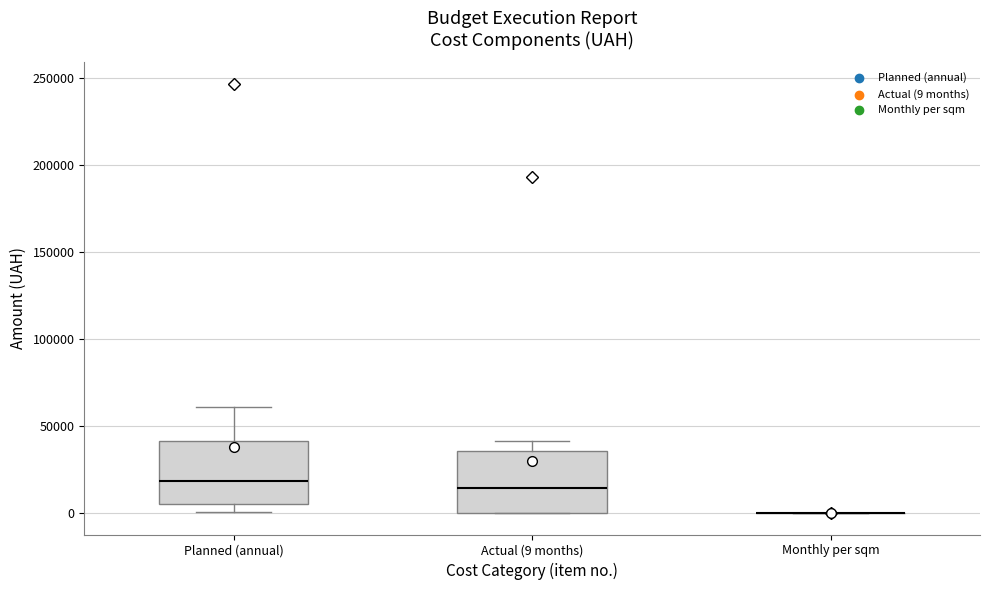

Reading left to right, read every box against the y-axis: the position of its median line, the range the box covers, and the ends of its whiskers. The values are not printed on the chart, so give them approximately, as read against the axis.

Planned (annual): median 20000, box 5000 to 40000, whiskers 0 to 60000
Actual (9 months): median 15000, box 0 to 35000, whiskers 0 to 40000
Monthly per sqm: box collapsed to a line at 0, whiskers 0 to 0